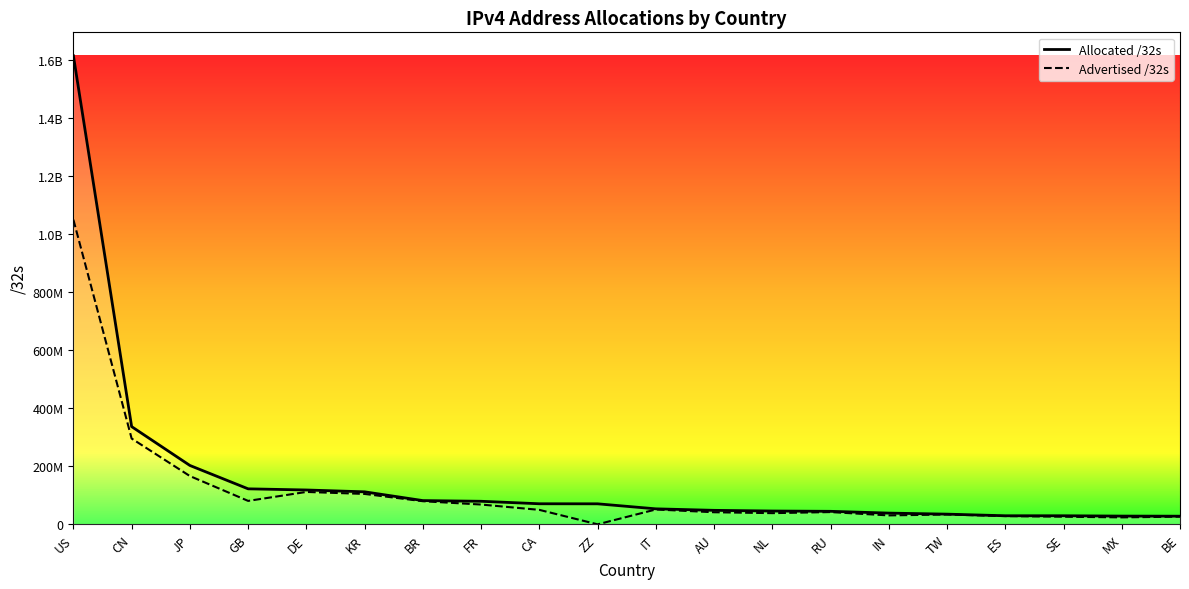

True or false: Allocated /32s and Advertised /32s cross at least once.

False